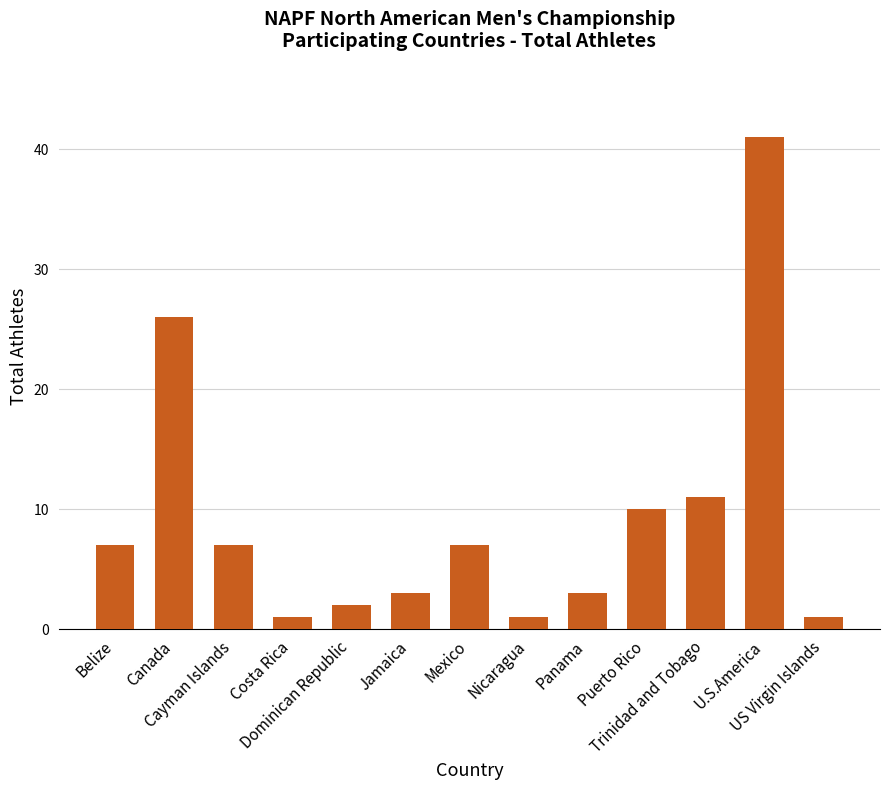

What is the sum of all values?

120